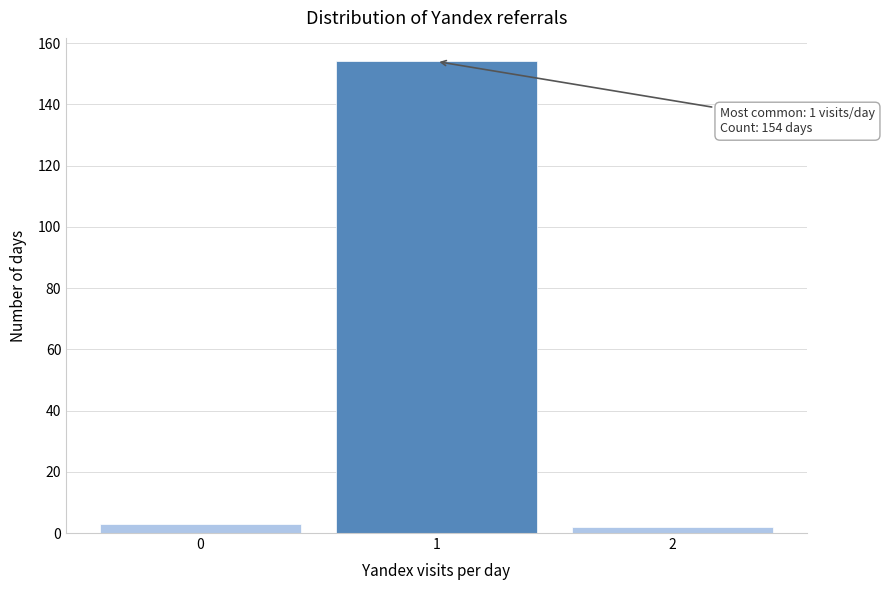

Over which range of the x-axis is the bar tallest?

0.5 to 1.5